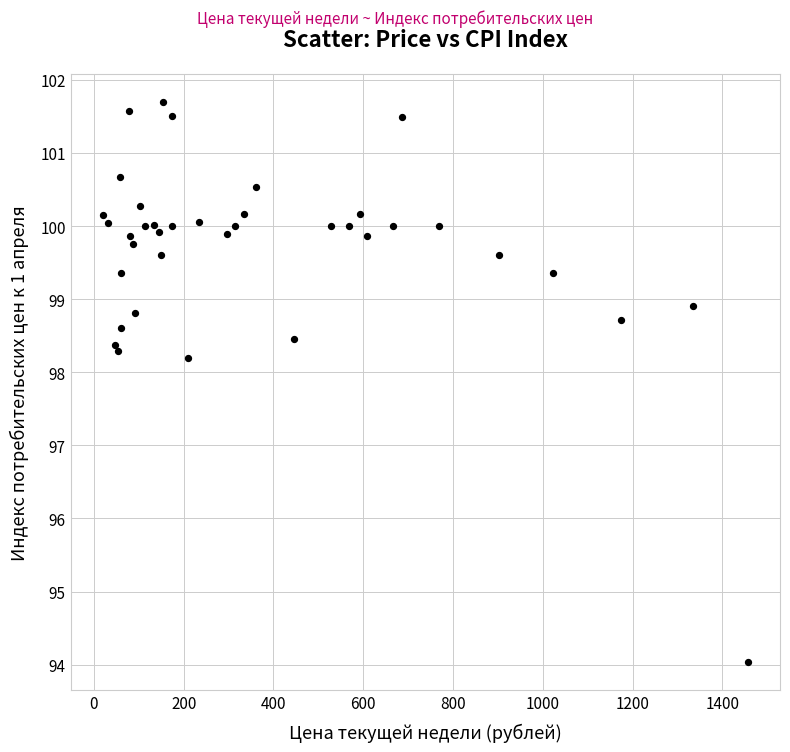

What Y value in the scatter plot is closest to 97?

98.2